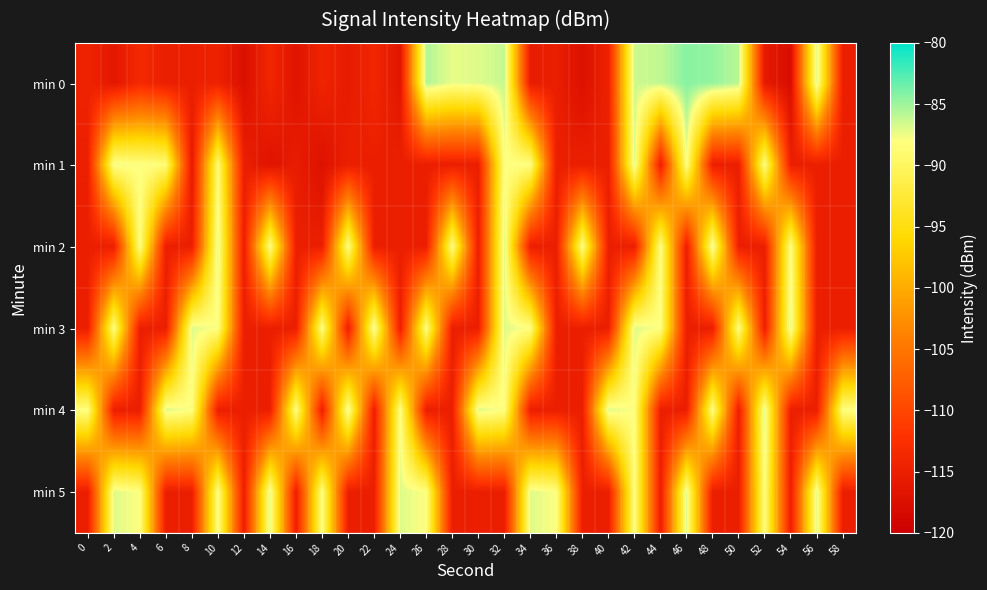

Which series has the widest spread of values?

min 0